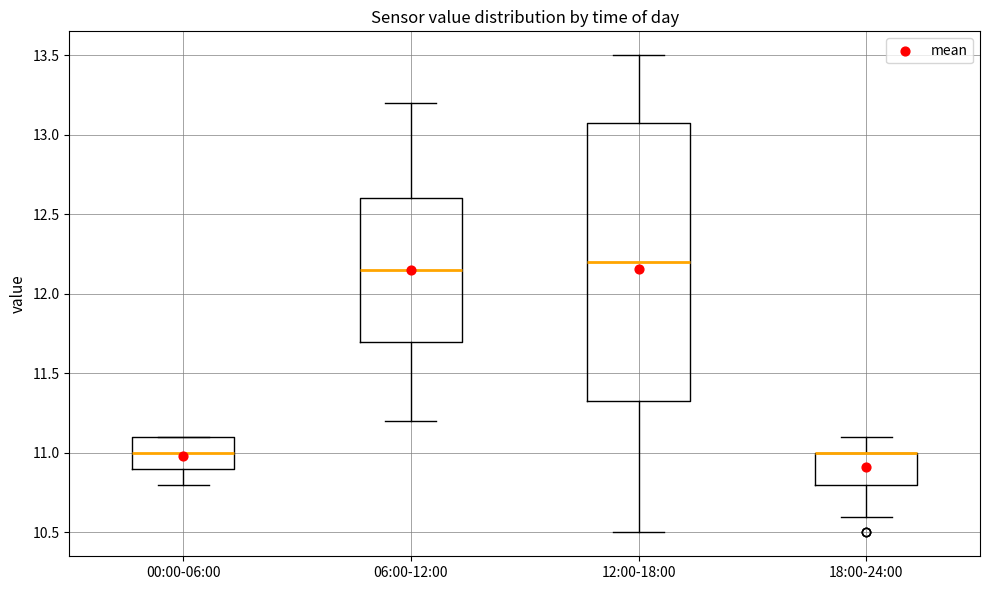

Reading left to right, read every box against the y-axis: the position of its median line, the range the box covers, and the ends of its whiskers. The values are not printed on the chart, so give them approximately, as read against the axis.

00:00-06:00: median 11.00, box 10.90 to 11.10, whiskers 10.80 to 11.10
06:00-12:00: median 12.15, box 11.70 to 12.60, whiskers 11.20 to 13.20
12:00-18:00: median 12.20, box 11.35 to 13.10, whiskers 10.50 to 13.50
18:00-24:00: median 11.00 (drawn on the box's upper edge), box 10.80 to 11.00, whiskers 10.60 to 11.10